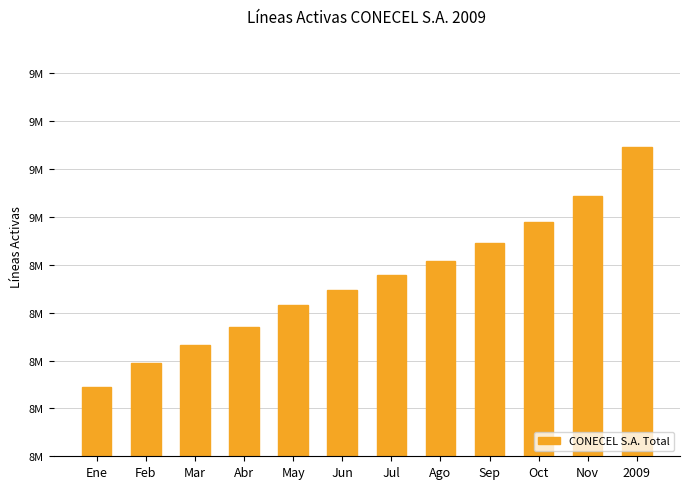

Does the chart contain any negative values?

No